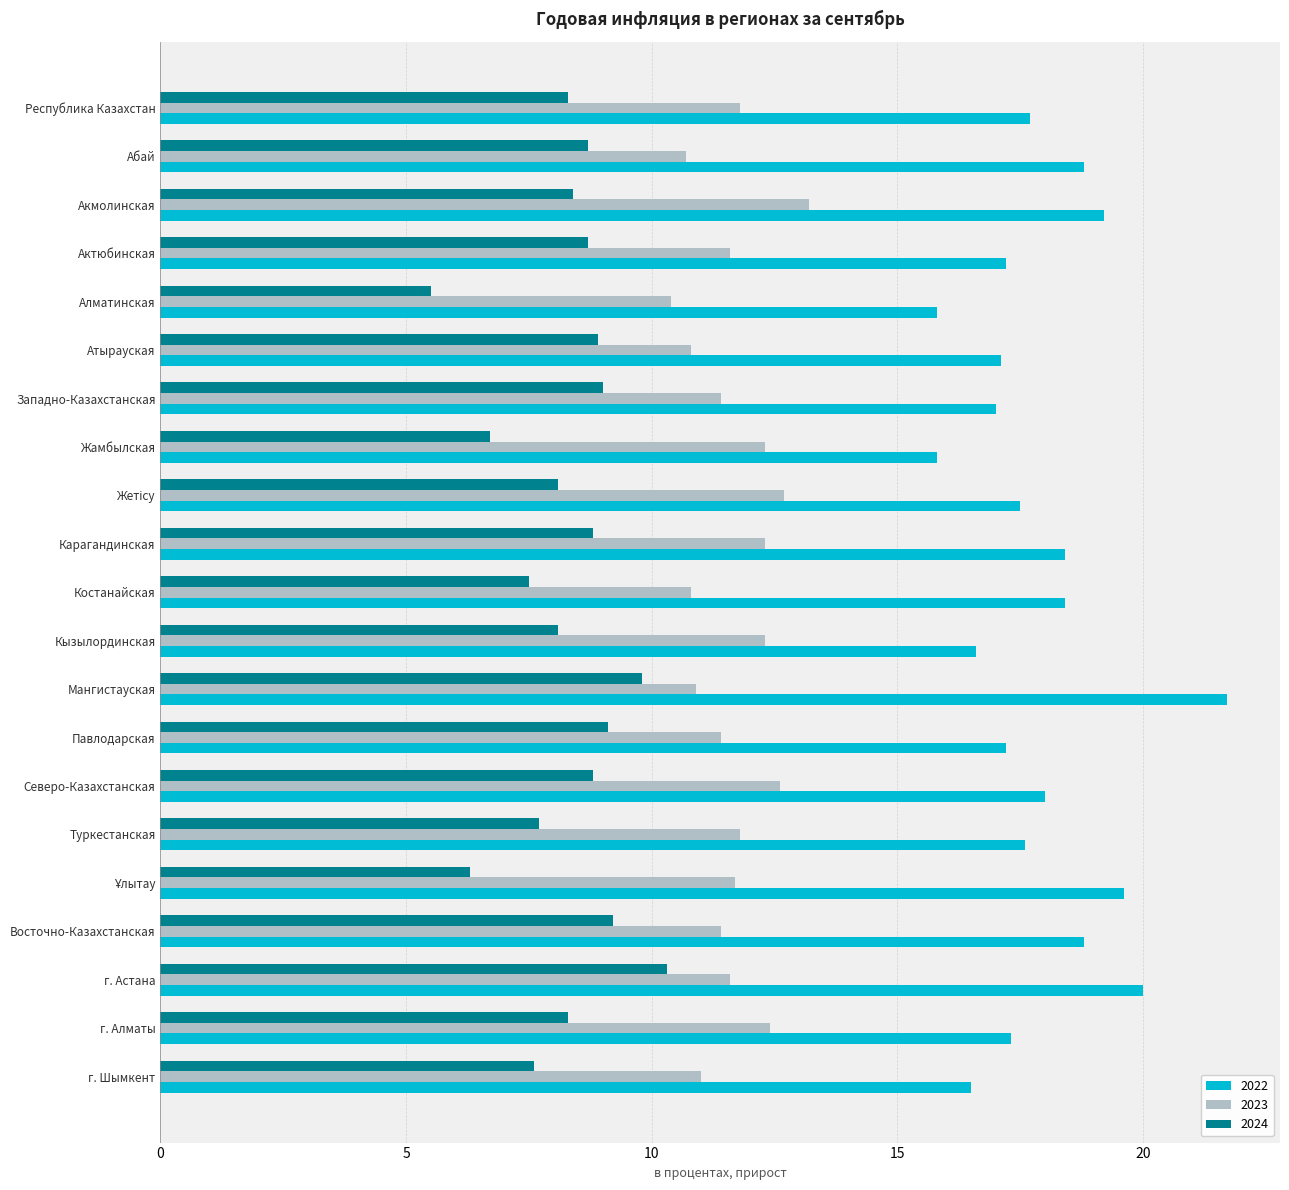

At which category does the chart reach its minimum across all series?

Алматинская